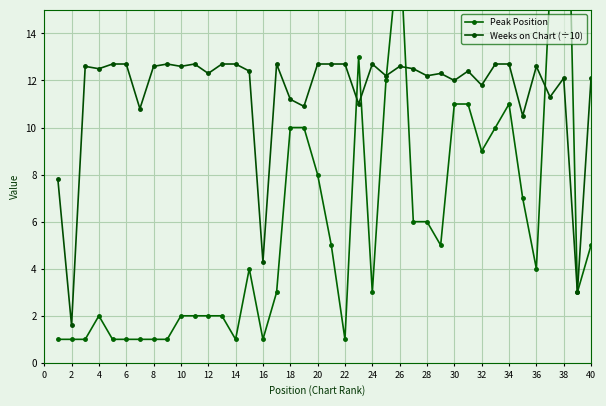

In Peak Position, how many points are higher than both neighbors (excluding endpoints)?

6